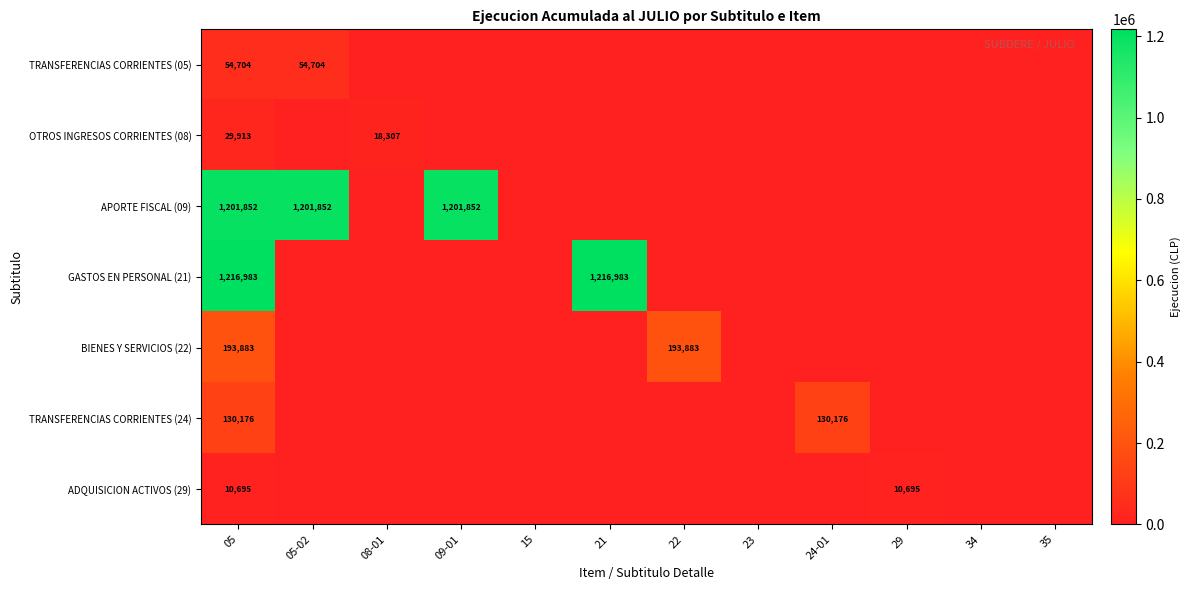

Which series has the largest range (max minus min)?

GASTOS EN PERSONAL (21)